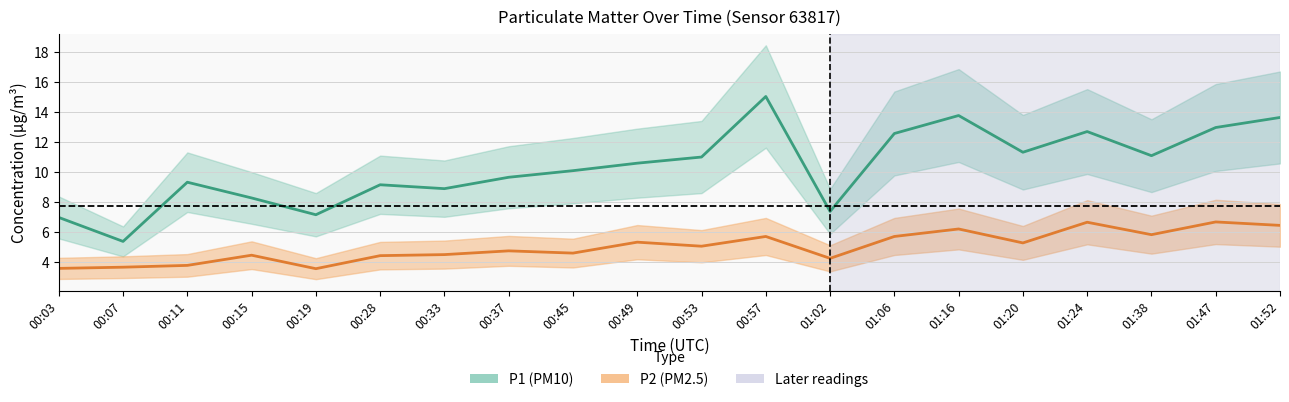

What is the label of the 15th point from the right?

00:28